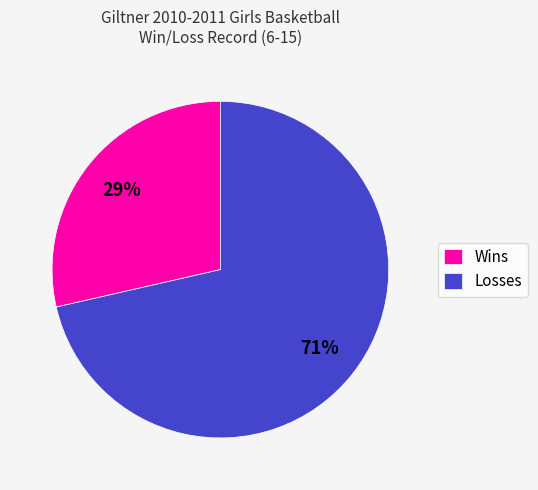

Do Losses and Wins together represent more than half of the pie?

Yes